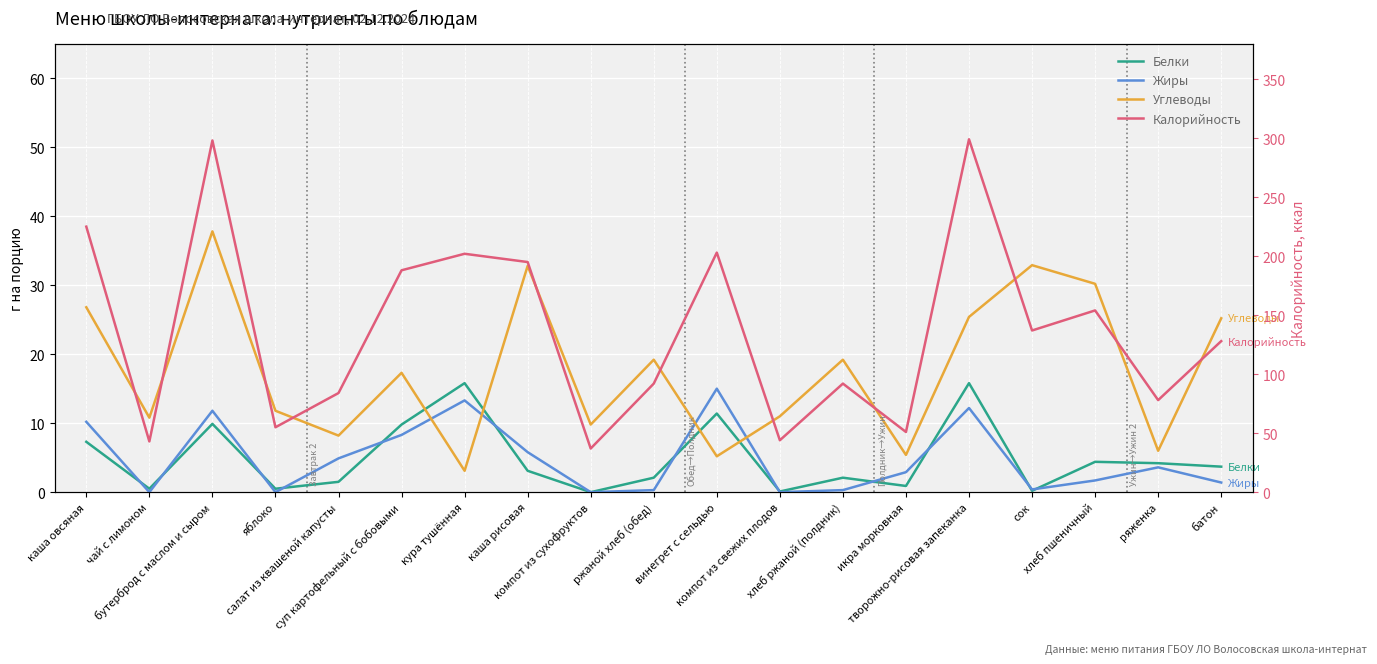

What is the sum of all Калорийность values?

2605.0